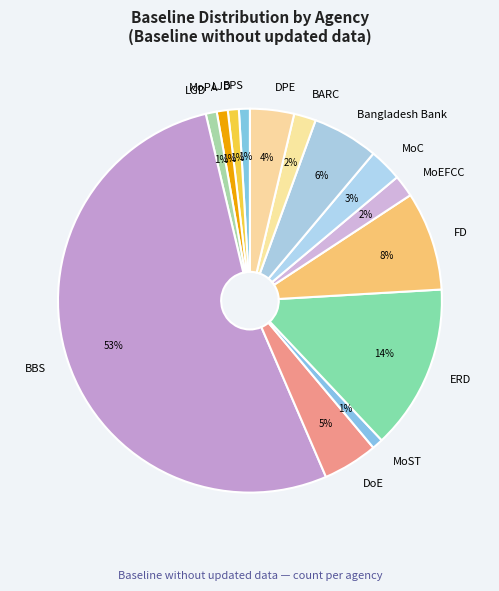

Which slice is the largest?

BBS